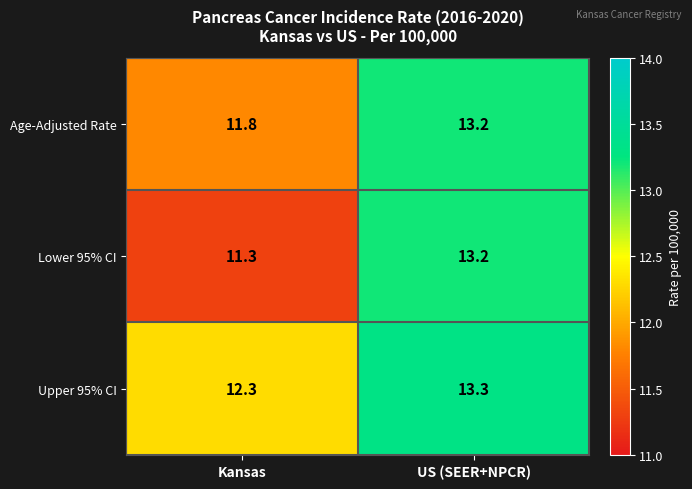

What is the spread (max minus min) of values at Kansas?

1.0